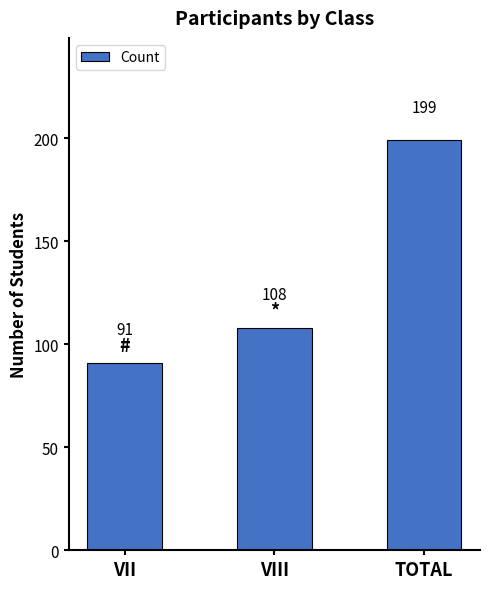

What is the label of the 1st bar from the left?

VII